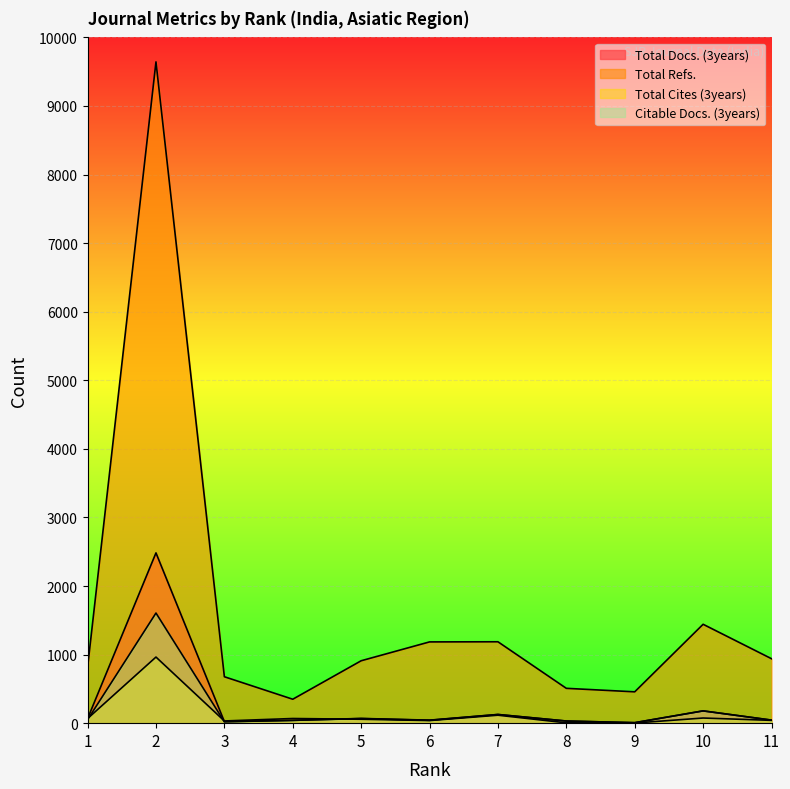

After their last crossing, which series has the higher values: Citable Docs. (3years) or Total Cites (3years)?

Citable Docs. (3years)